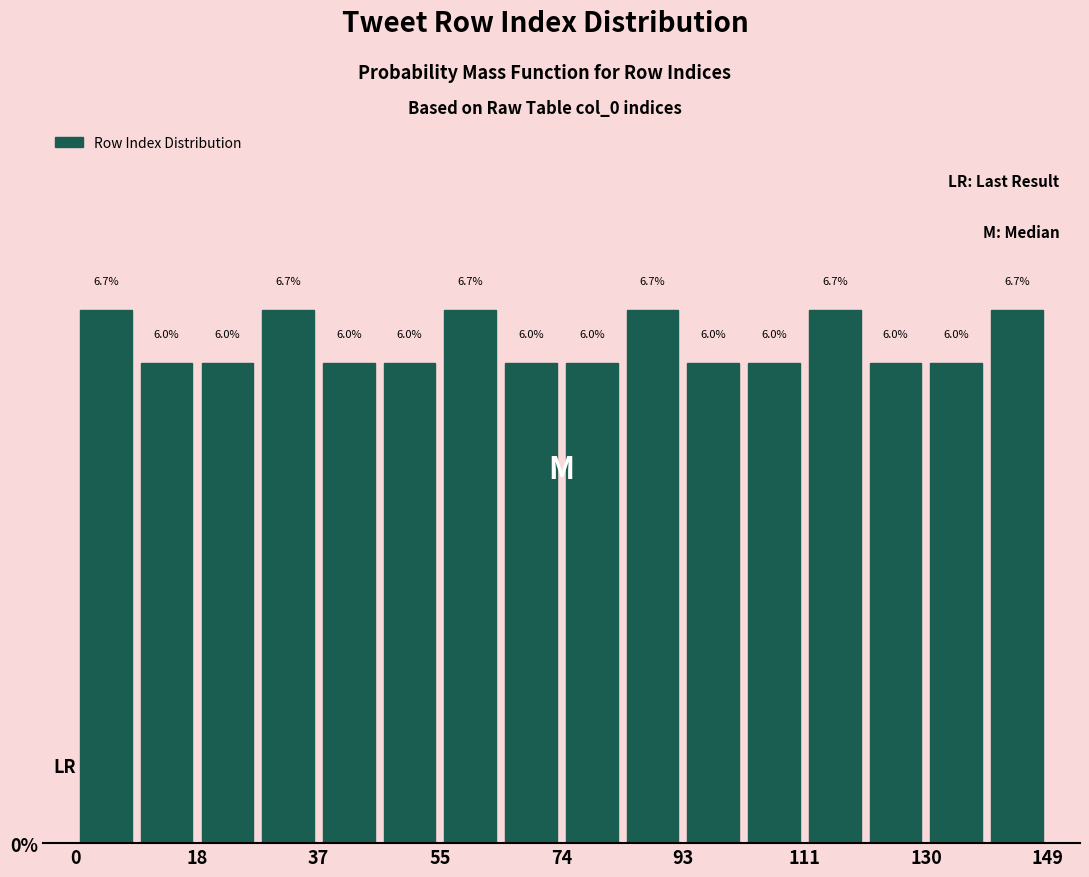

Reading left to right, transcribe this chart: for each bar, give the range it covers on the x-axis and its height. The bar edges are not printed on the chart, so give them approximately, as read against the axis.

0 to 10: 6.7
10 to 18: 6.0
18 to 28: 6.0
28 to 38: 6.7
38 to 46: 6.0
46 to 56: 6.0
56 to 66: 6.7
66 to 74: 6.0
74 to 84: 6.0
84 to 94: 6.7
94 to 102: 6.0
102 to 112: 6.0
112 to 122: 6.7
122 to 130: 6.0
130 to 140: 6.0
140 to 150: 6.7